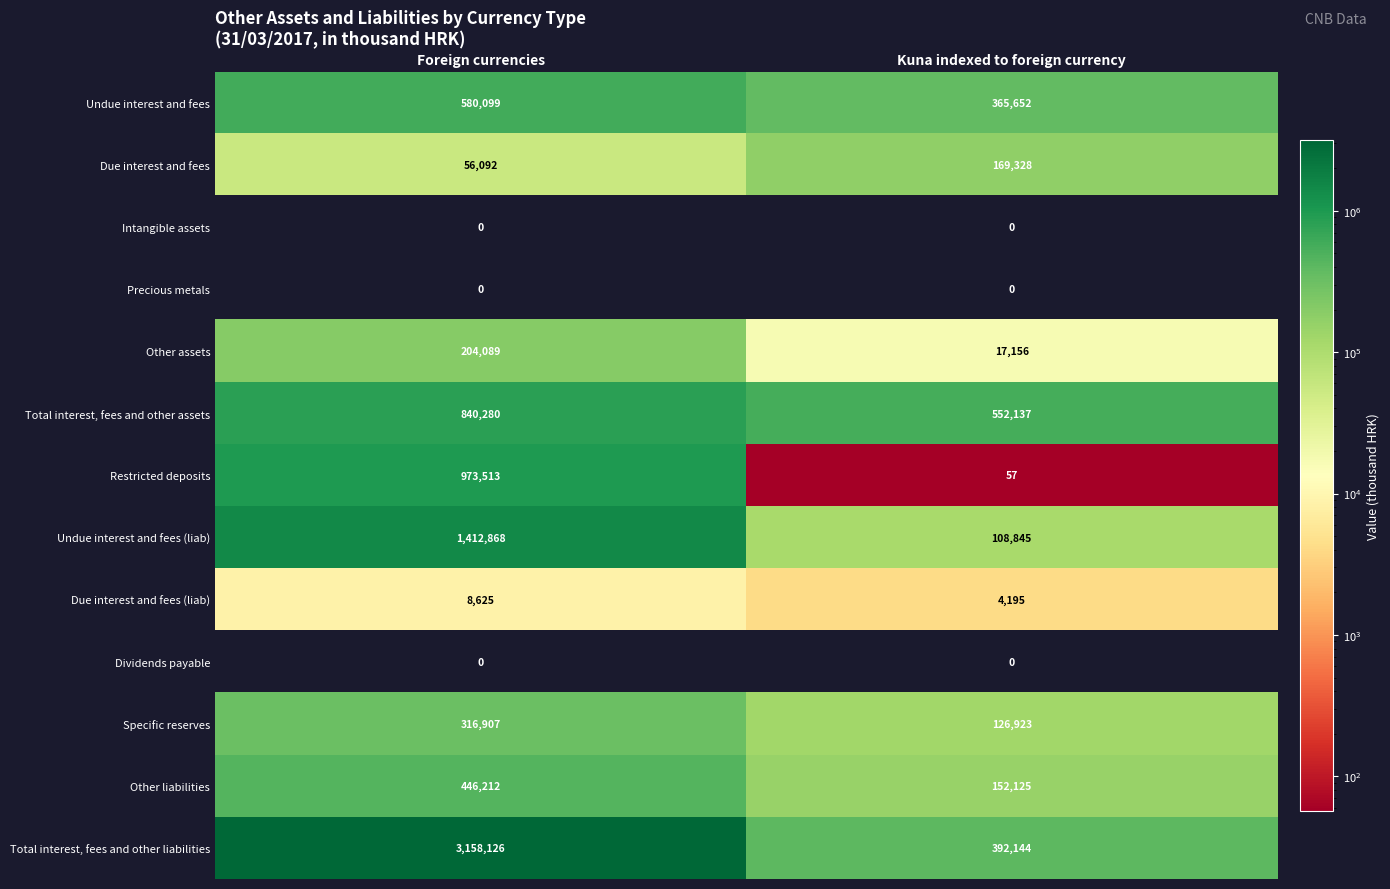

What is the greatest value displayed?

3158126